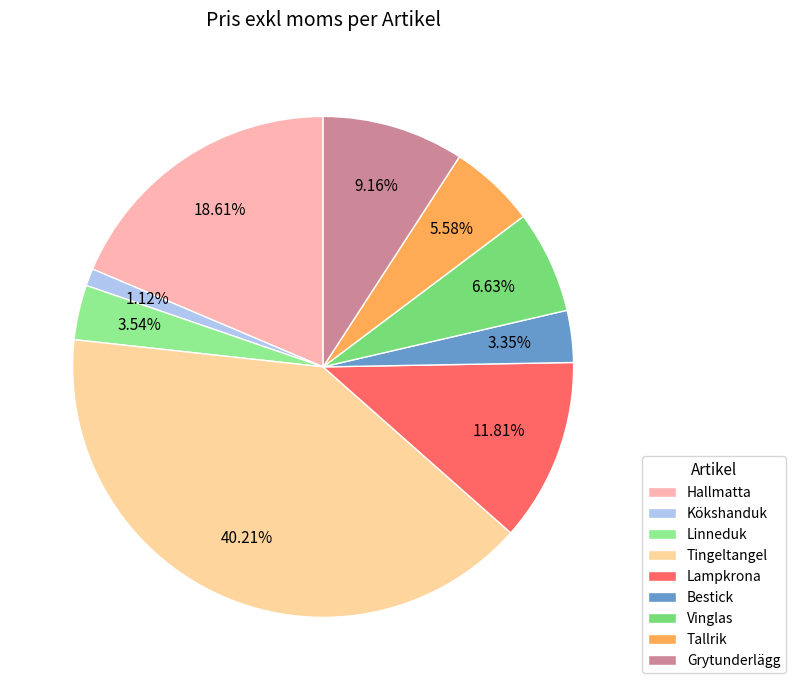

What percentage is the Tingeltangel slice, to the nearest percent?

40%